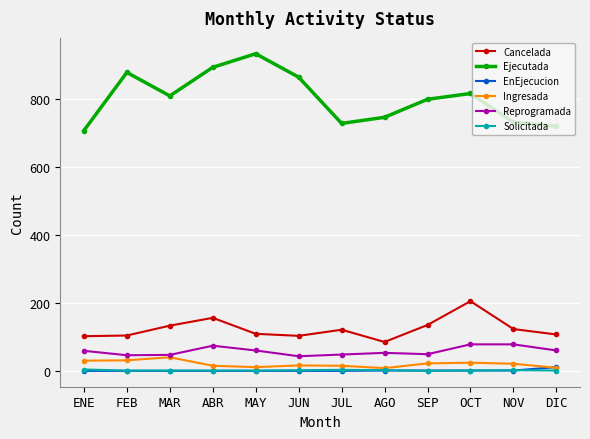

Which series has the largest range (max minus min)?

Ejecutada